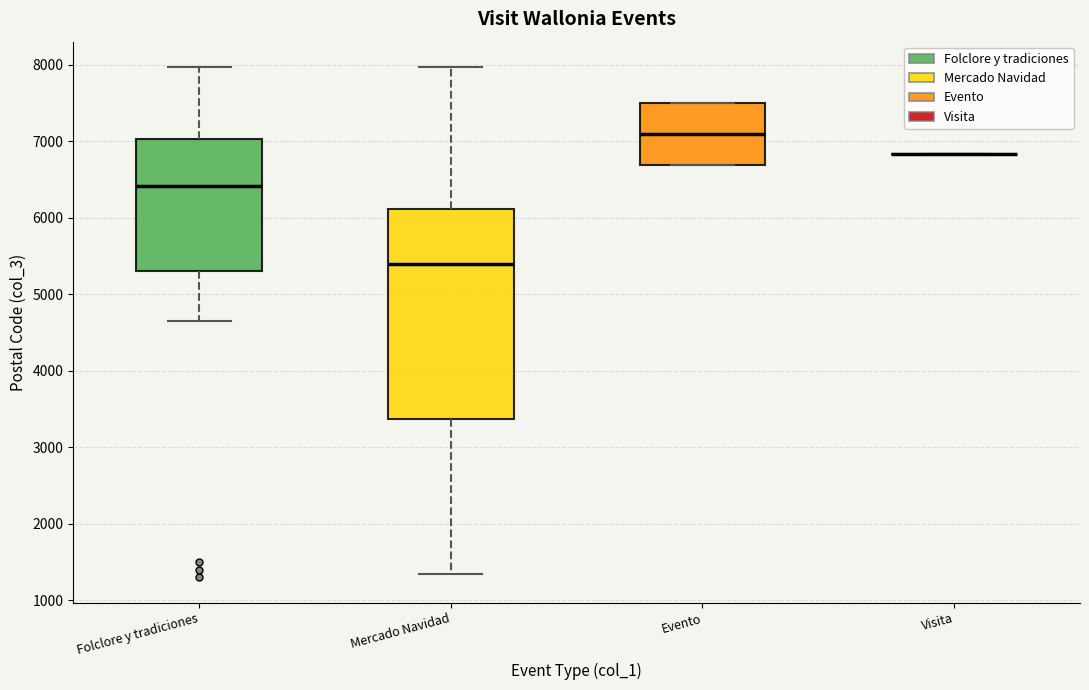

Reading left to right, read every box against the y-axis: the position of its median line, the range the box covers, and the ends of its whiskers. The values are not printed on the chart, so give them approximately, as read against the axis.

Folclore y tradiciones: median 6400, box 5300 to 7000, whiskers 4700 to 8000
Mercado Navidad: median 5400, box 3400 to 6100, whiskers 1300 to 8000
Evento: median 7100, box 6700 to 7500, whiskers 6700 to 7500
Visita: box collapsed to a line at 6800, whiskers 6800 to 6800